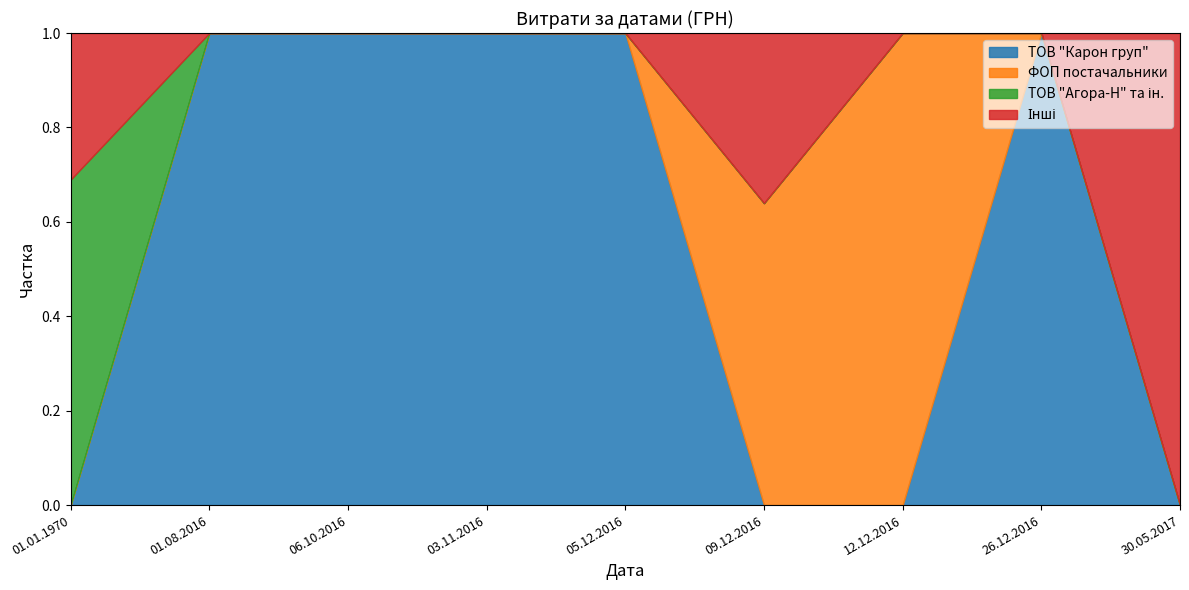

What is the label of the 5th point from the right?

05.12.2016